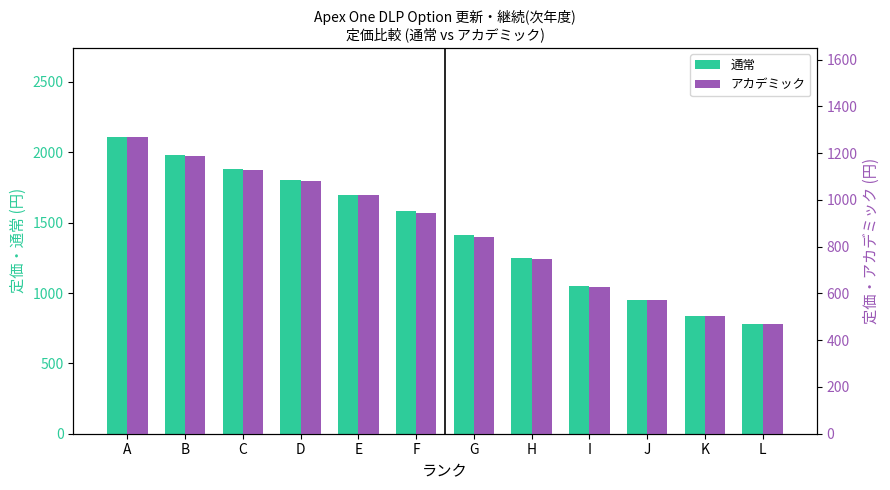

Rank the series at E from lowest to highest value.

アカデミック, 通常